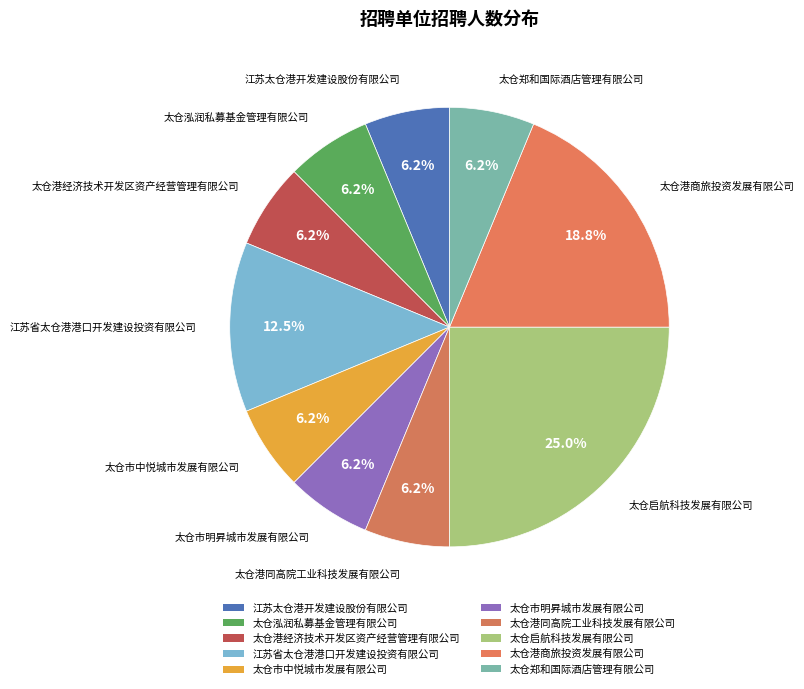

How many slices are in this pie chart?

10